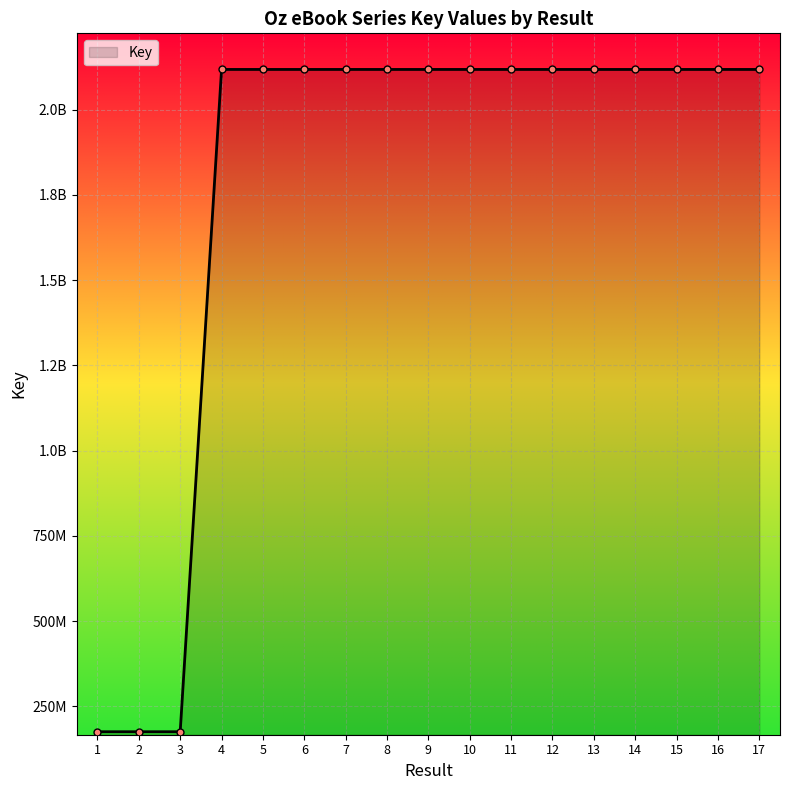

Is it true that the value at 15 is 2117866893?

True